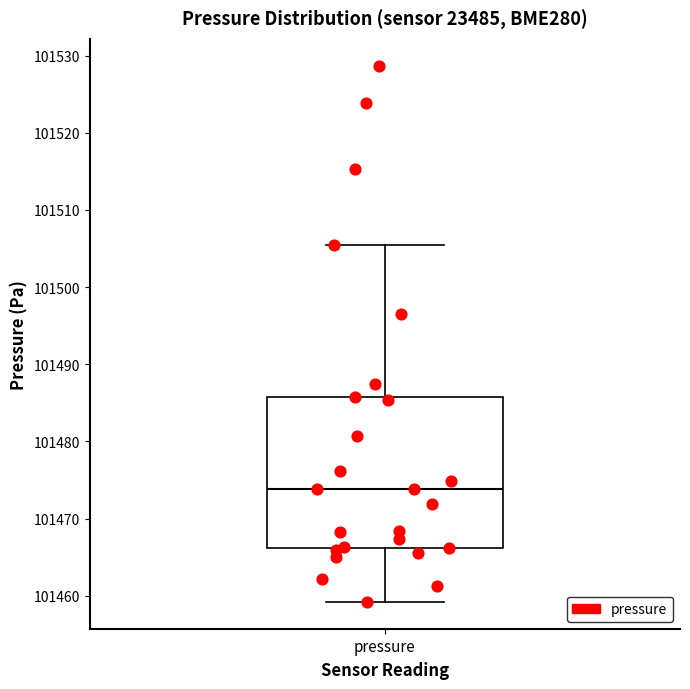

Read this box plot against the y-axis: the position of the median line, the range covered by the box, and the ends of both whiskers. The values are not printed on the chart, so give them approximately, as read against the axis.

median 101474, box 101466 to 101486, whiskers 101459 to 101505